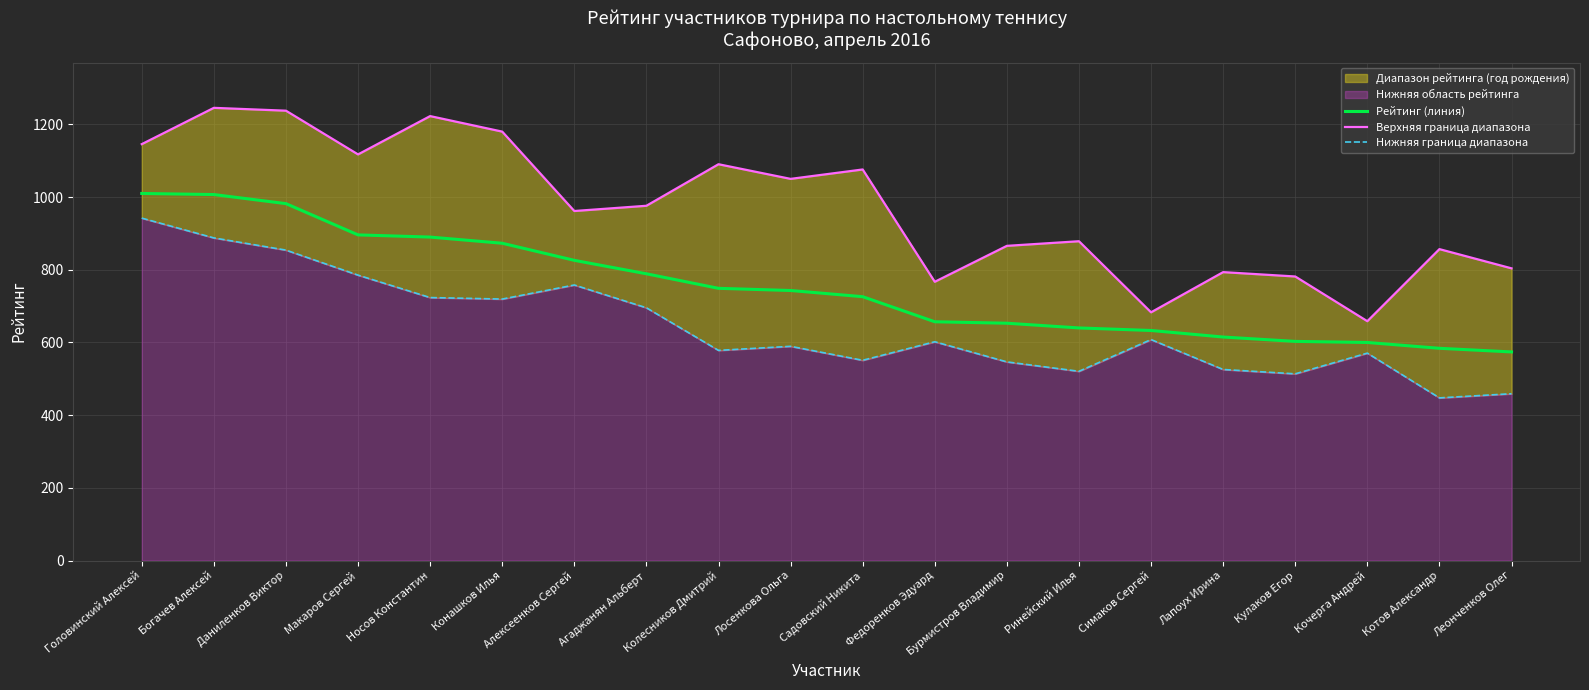

What value does the Нижняя граница диапазона series have at Даниленков Виктор?

854.1